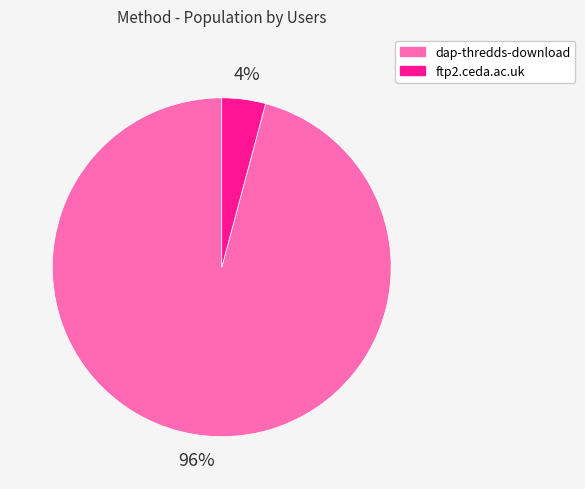

How many segments does this pie chart have?

2